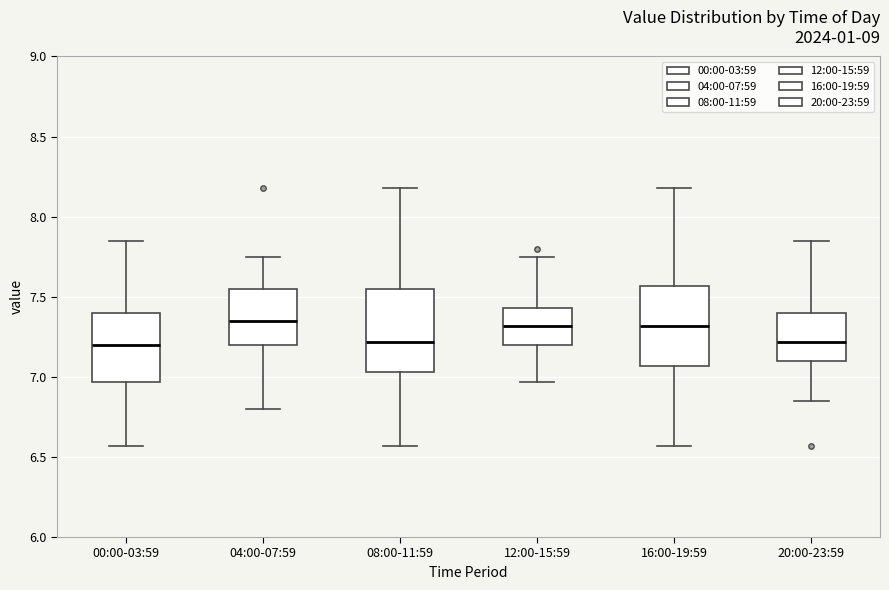

Reading left to right, transcribe this box plot: for each box, give where its median line is, the range the box spans, and where its two whiskers end, as read against the y-axis. The values are not printed on the chart, so give them approximately, as read against the axis.

00:00-03:59: median 7.20, box 6.95 to 7.40, whiskers 6.55 to 7.85
04:00-07:59: median 7.35, box 7.20 to 7.55, whiskers 6.80 to 7.75
08:00-11:59: median 7.20, box 7.05 to 7.55, whiskers 6.55 to 8.20
12:00-15:59: median 7.30, box 7.20 to 7.45, whiskers 6.95 to 7.75
16:00-19:59: median 7.30, box 7.05 to 7.55, whiskers 6.55 to 8.20
20:00-23:59: median 7.20, box 7.10 to 7.40, whiskers 6.85 to 7.85